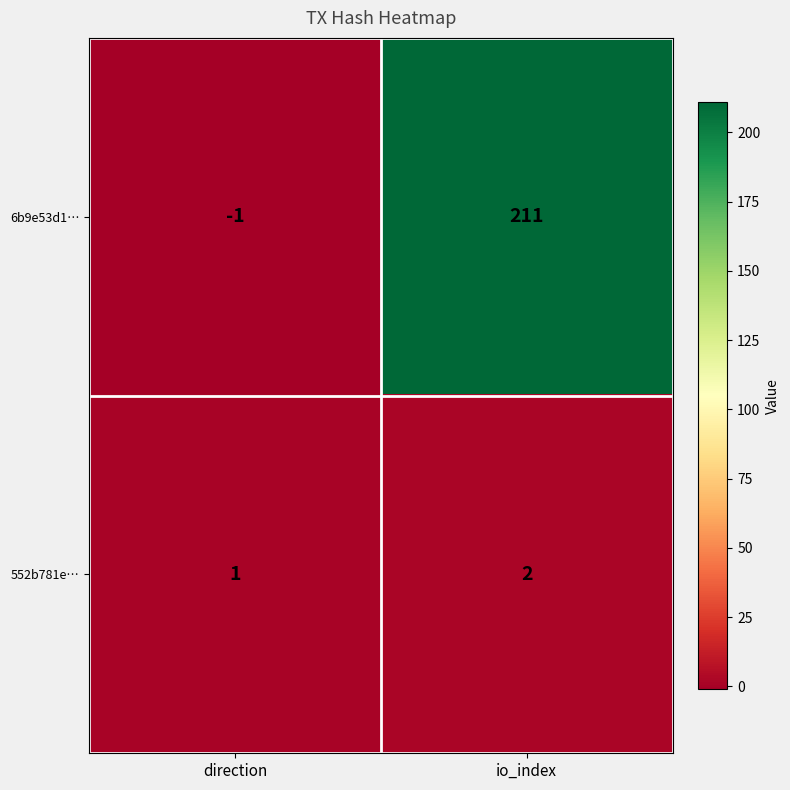

Reading left to right, what are all the values shown in this chart?

6b9e53d1…: direction=-1	io_index=211
552b781e…: direction=1	io_index=2